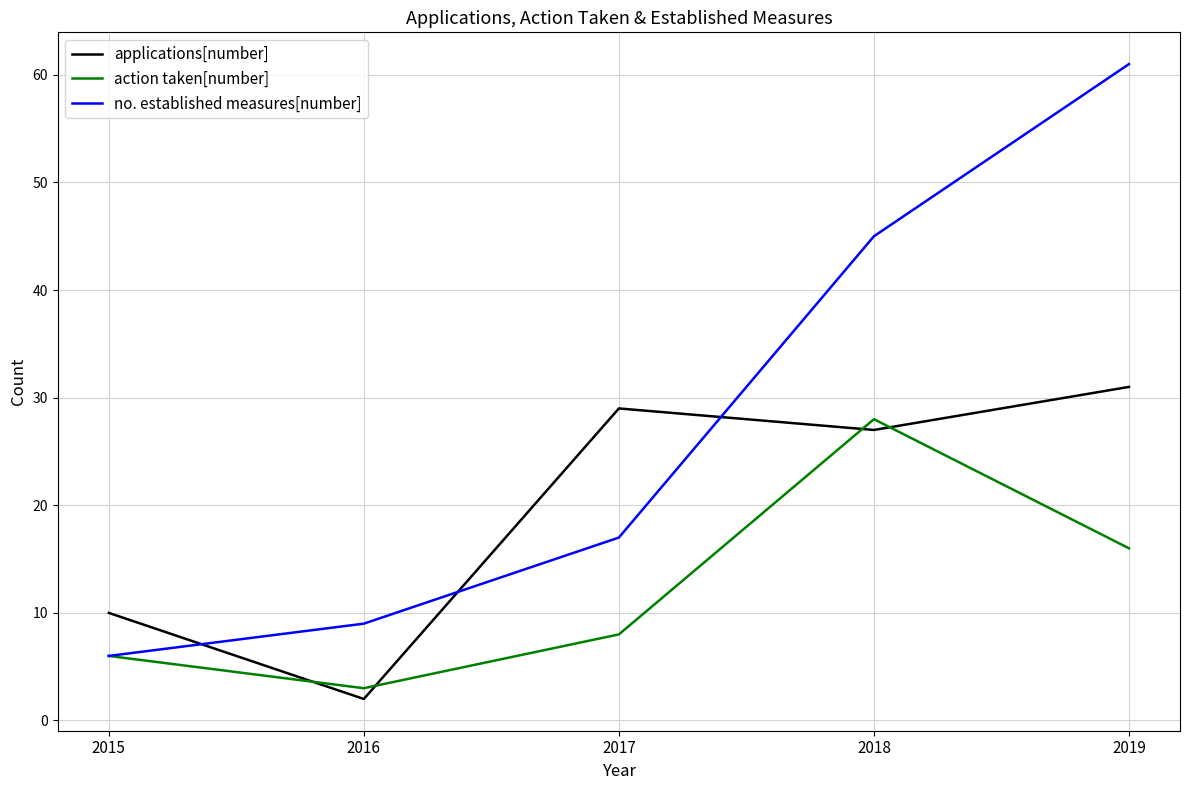

Reading left to right, list all the values displayed in this chart.

applications[number]: 10	2	29	27	31
action taken[number]: 6	3	8	28	16
no. established measures[number]: 6	9	17	45	61